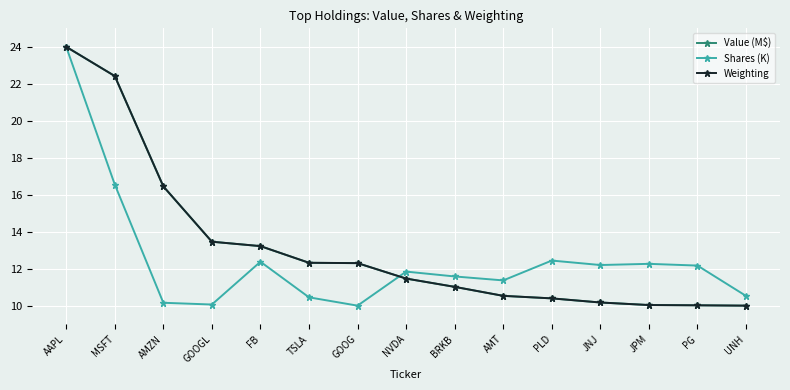

What is the label of the 1st point from the left?

AAPL